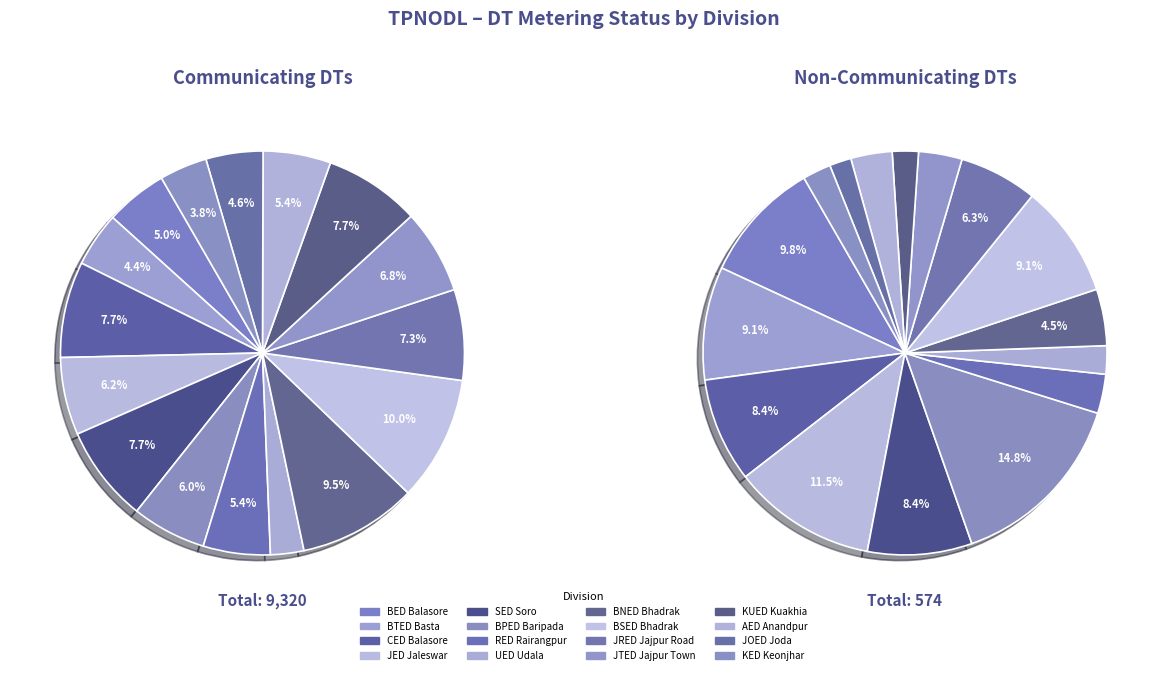

To the nearest percent, what is the combined percentage of KUED Kuakhia and CED Balasore?

15%